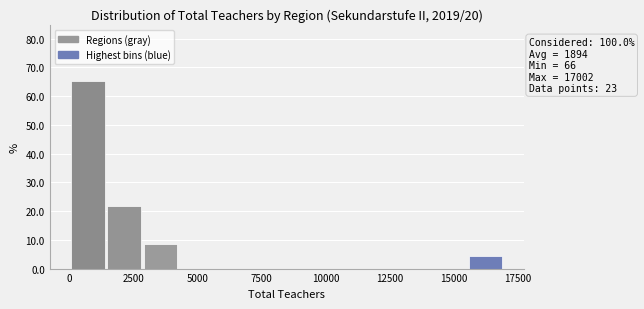

Around what value on the x-axis is the tallest bar? Give the approximate position of its centre, as read against the axis.

500